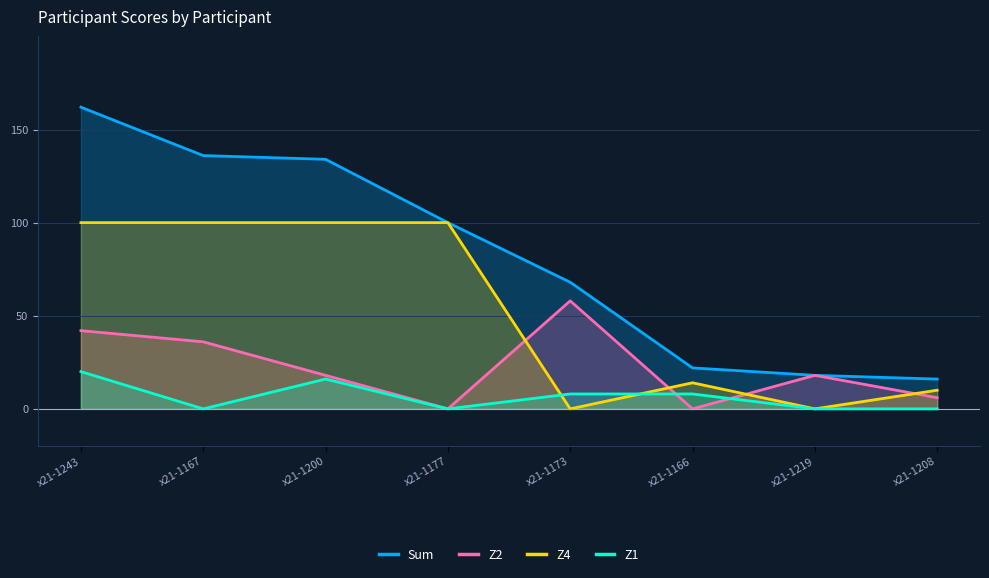

What position from the left is x21-1166?

6